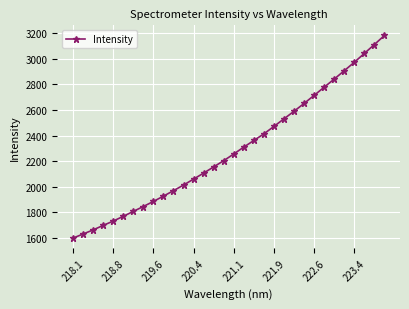

How many lines are shown in the chart?

1